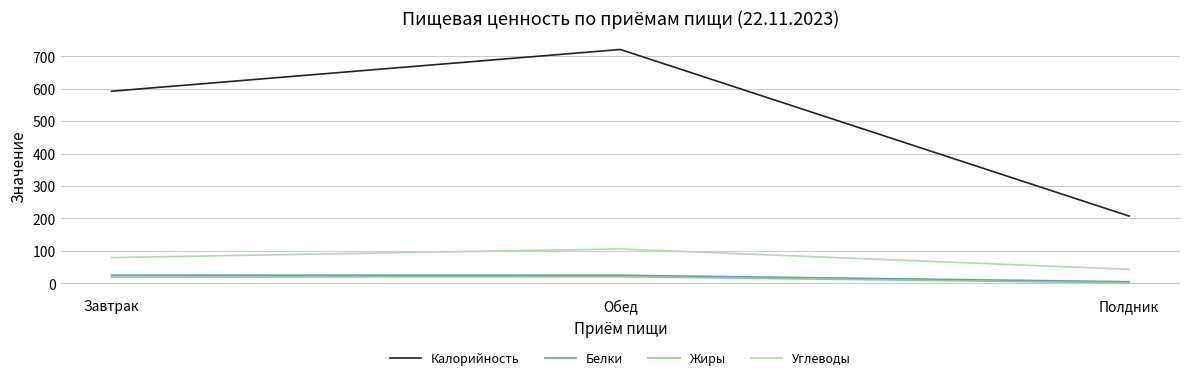

What is the difference between the highest and lowest values at Обед?

700.5